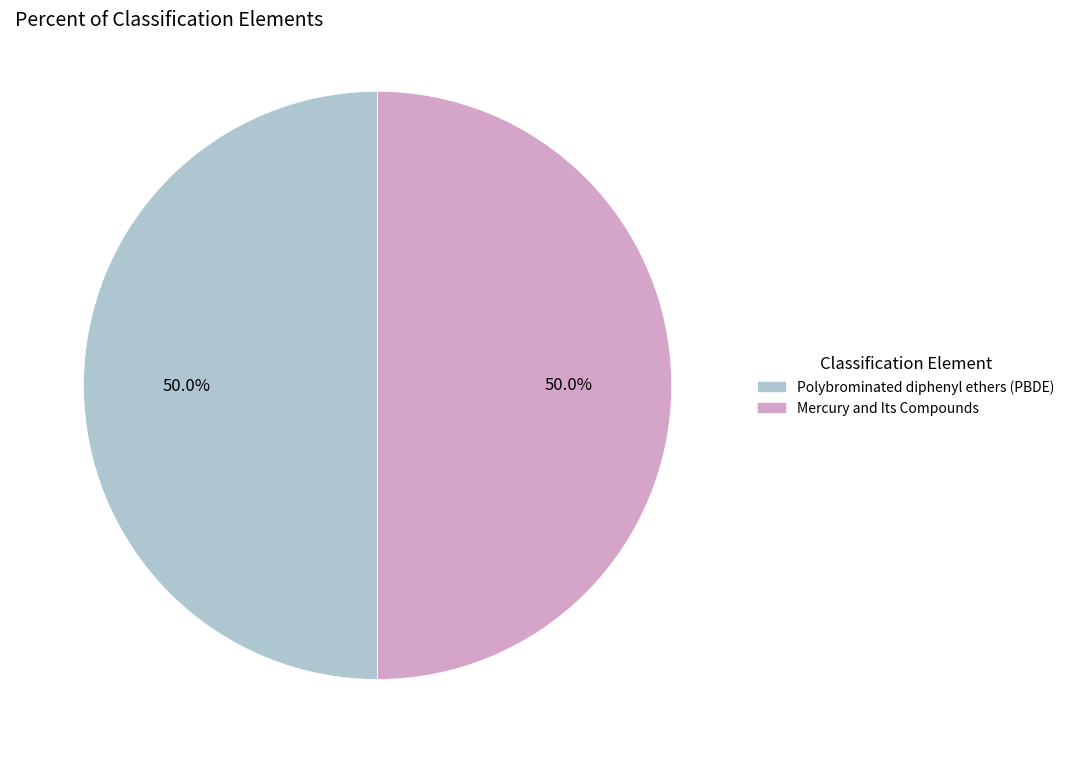

What portion of the pie excludes Polybrominated diphenyl ethers (PBDE)?

50.0%